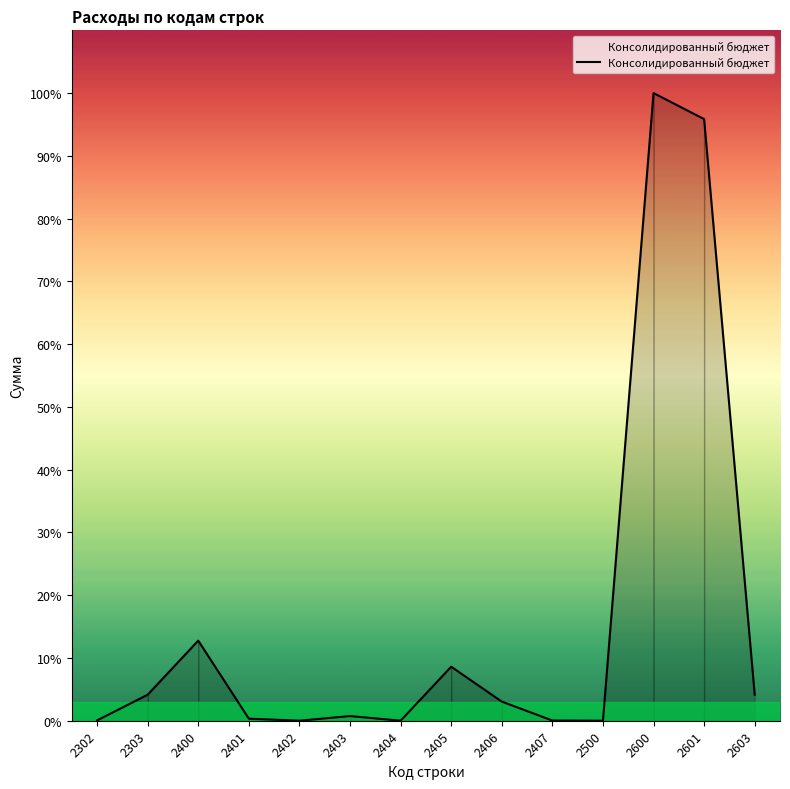

List the labels in order of value, largest first.

2600, 2601, 2400, 2405, 2603, 2303, 2406, 2403, 2401, 2302, 2407, 2402, 2404, 2500